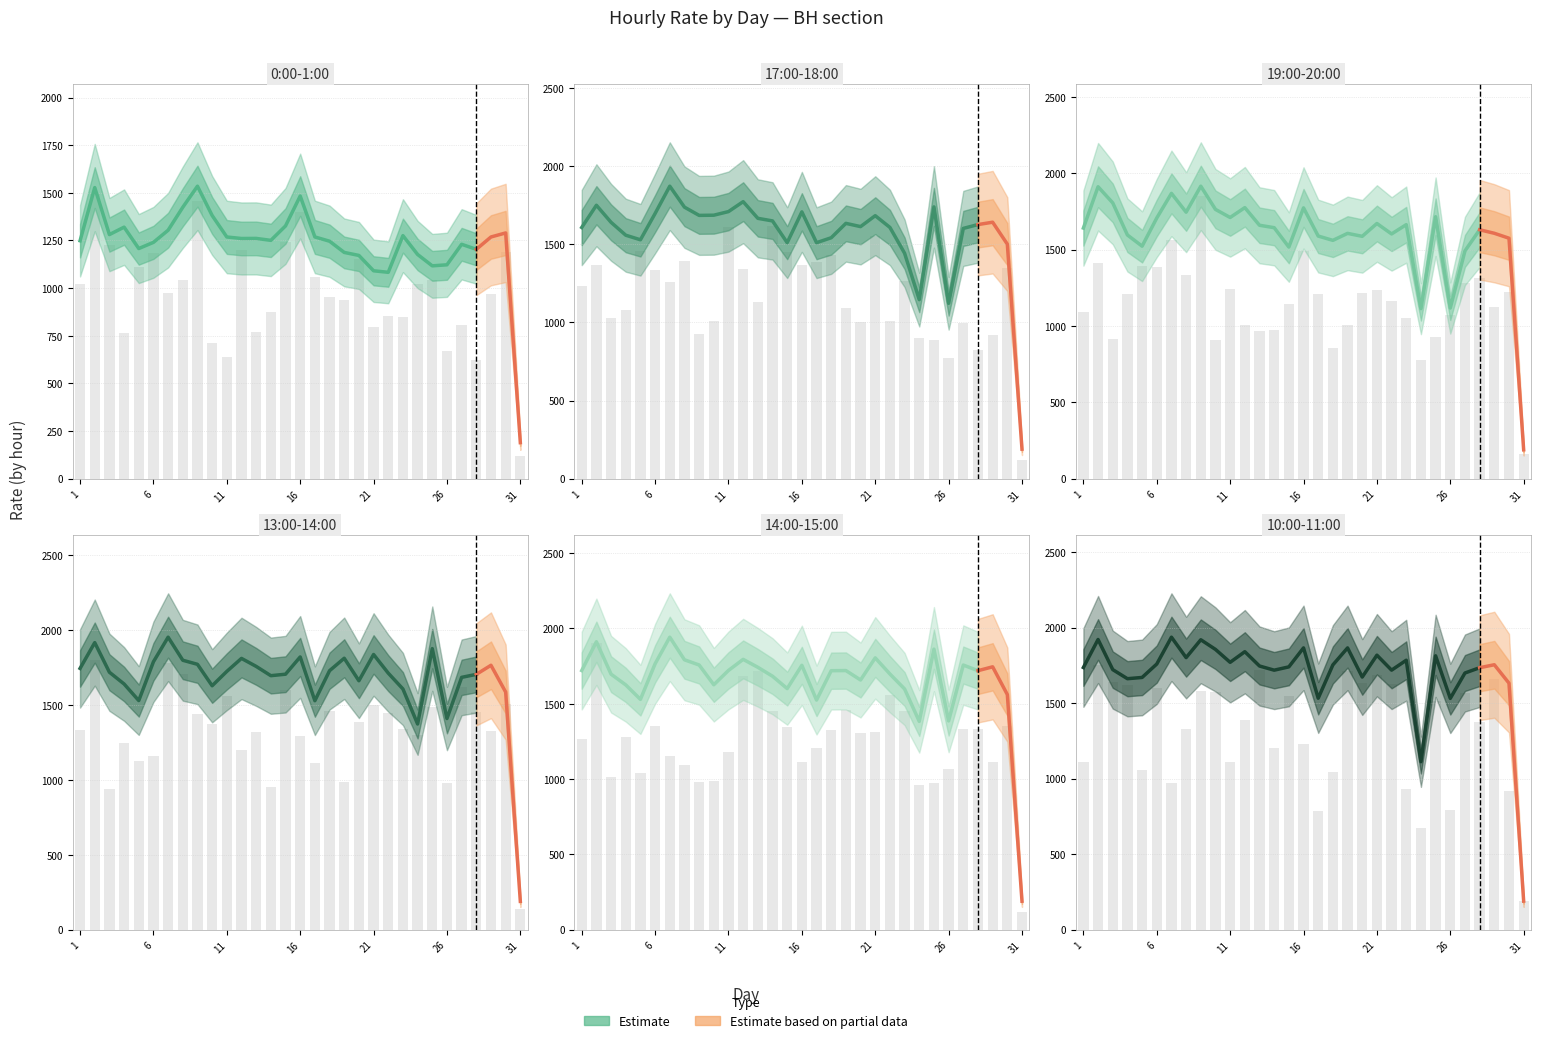

At which label does 19:00-20:00 reach its peak?

9